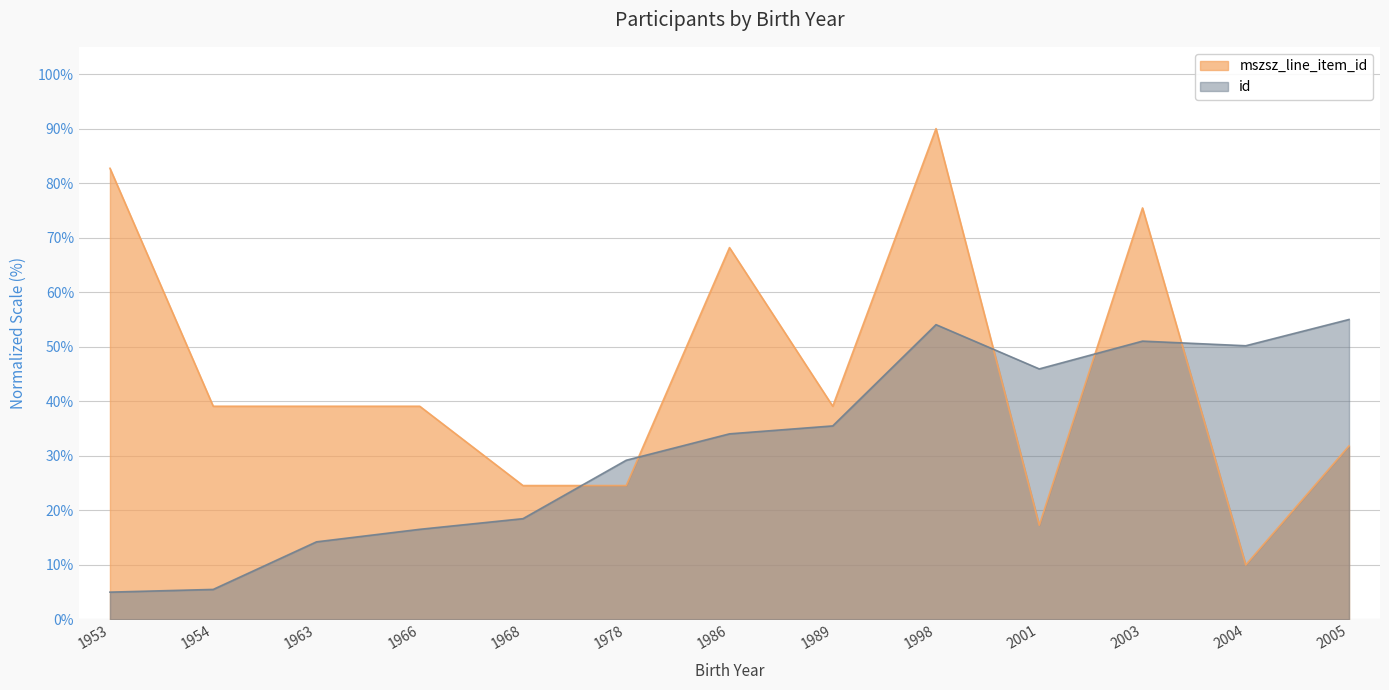

The mszsz_line_item_id series shows 15.4 at 2004. True or false?

False